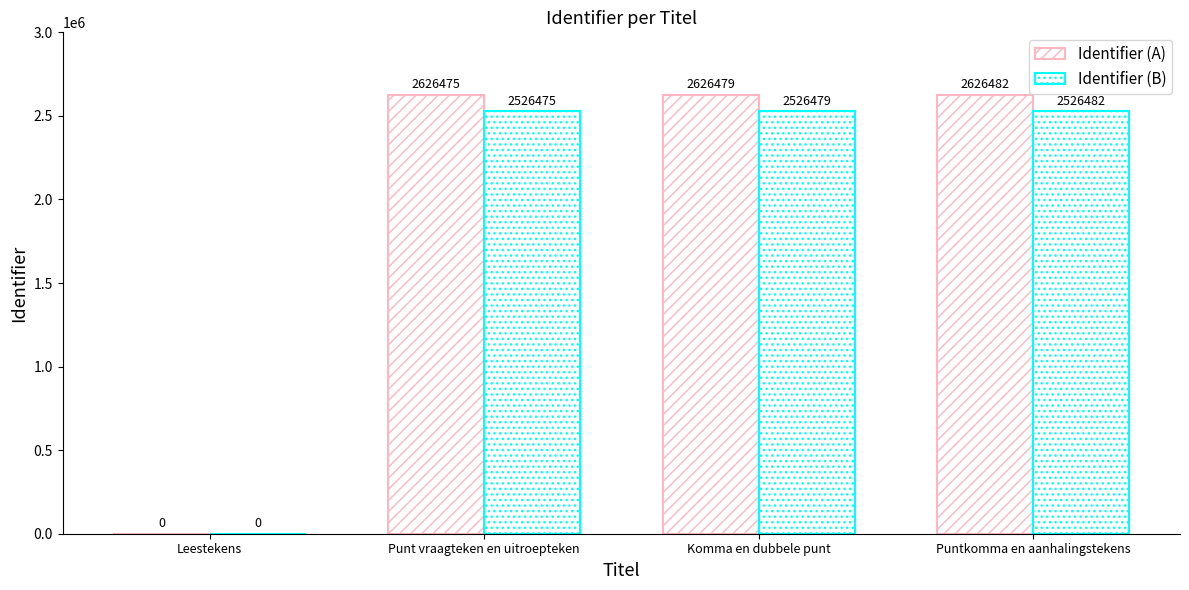

What is the average value of the Identifier (B) series?

1894859